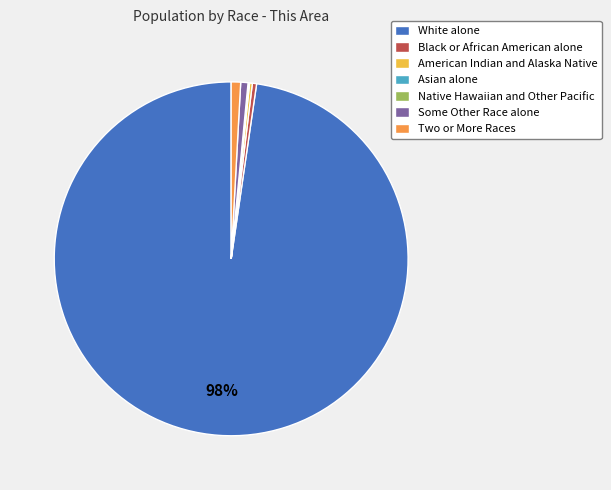

The Black or African American alone slice represents 0% of the pie. True or false?

True